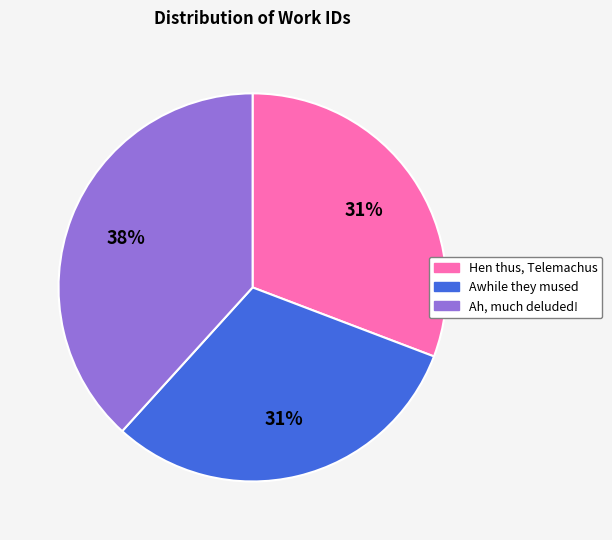

How many segments does this pie chart have?

3